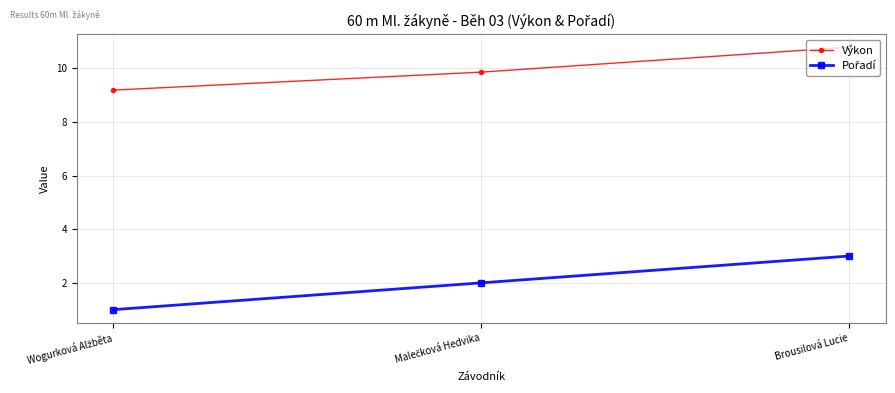

What is the approximate value of Výkon at Brousilová Lucie?

10.8